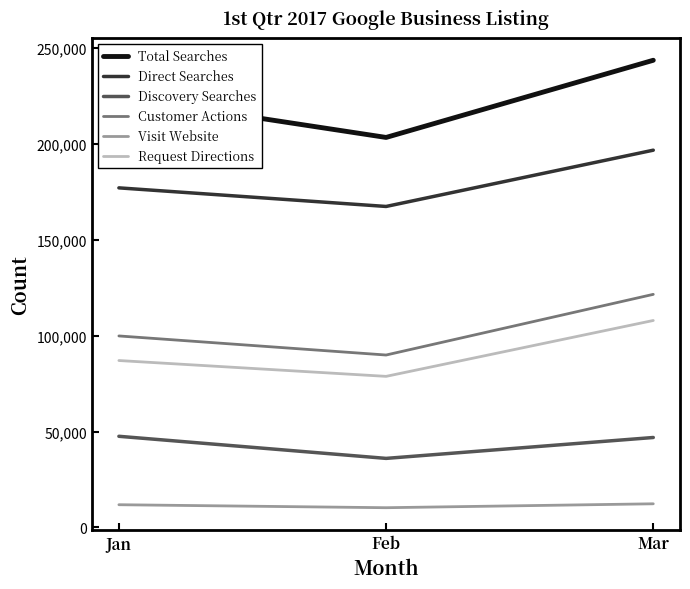

Which series has the widest spread of values?

Total Searches